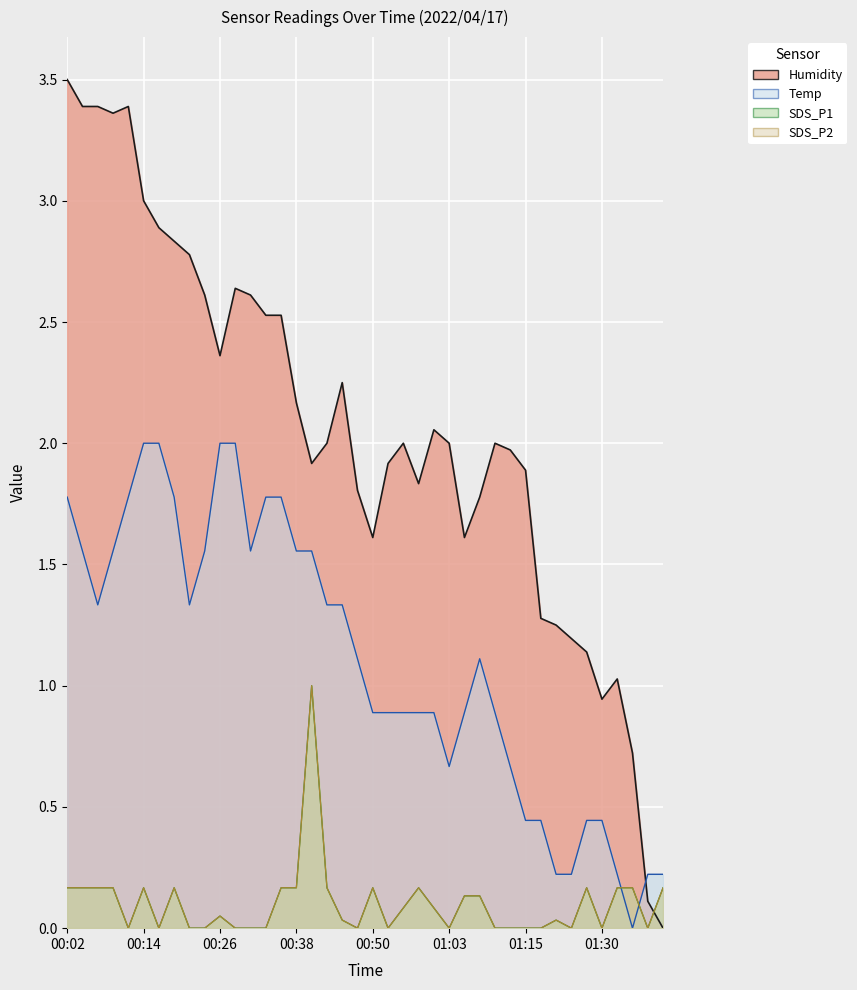

How many data points in Temp are less than 1?

19